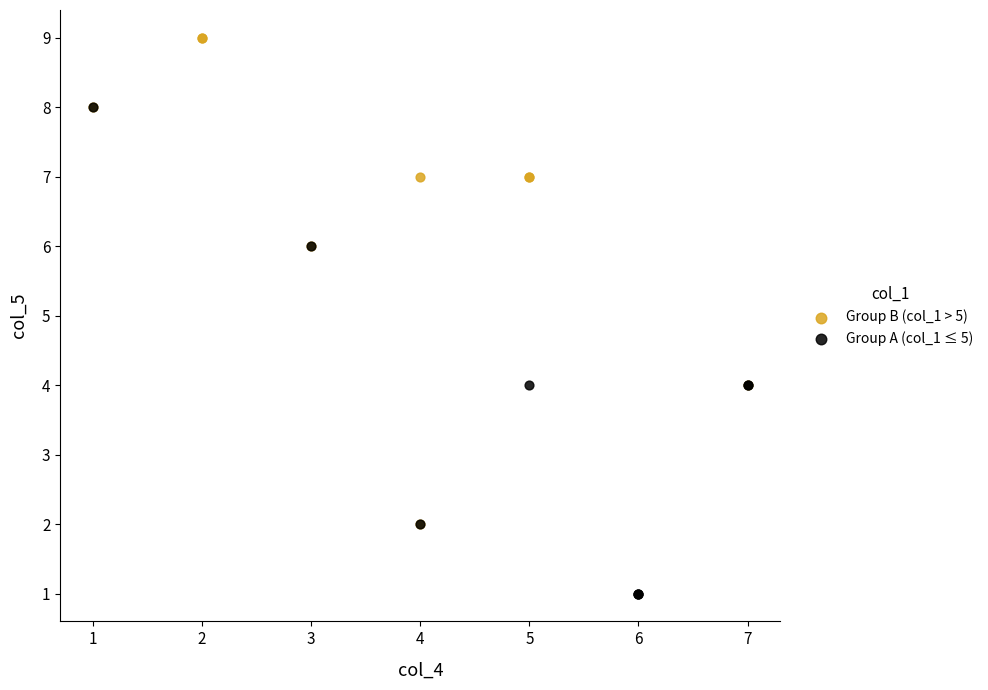

Which series contains the lowest Y value?

Group A (col_1 ≤ 5)